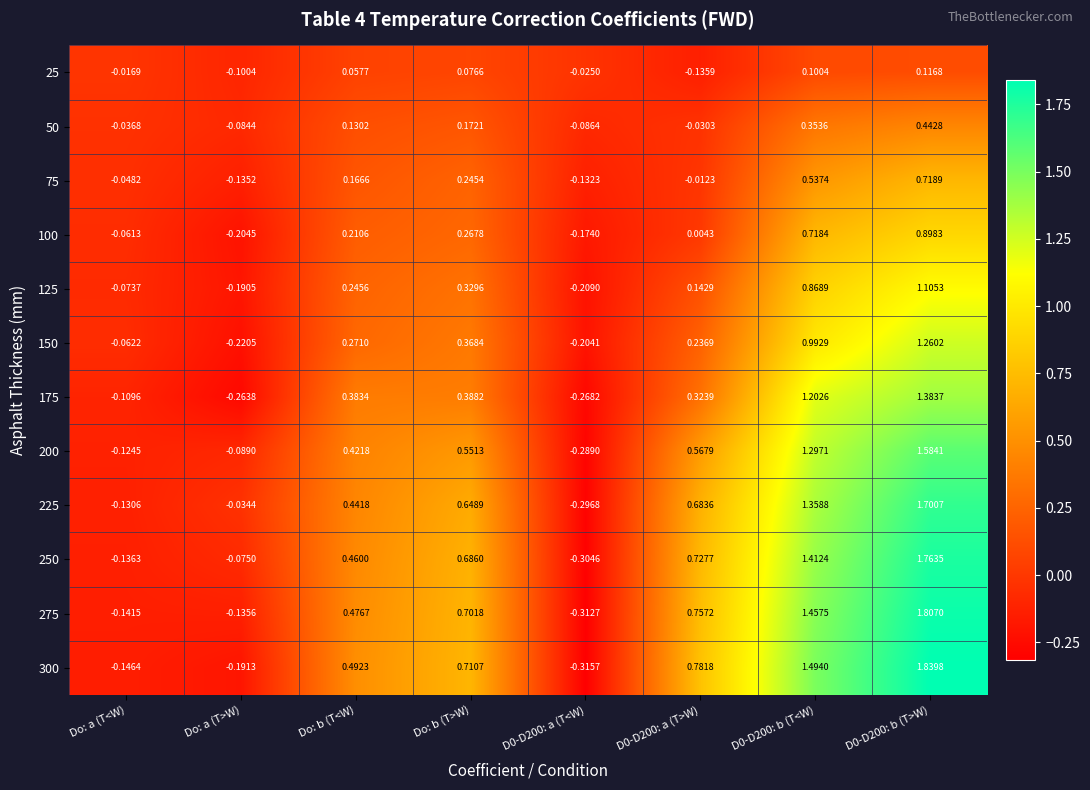

How many distinct data groups are displayed?

12